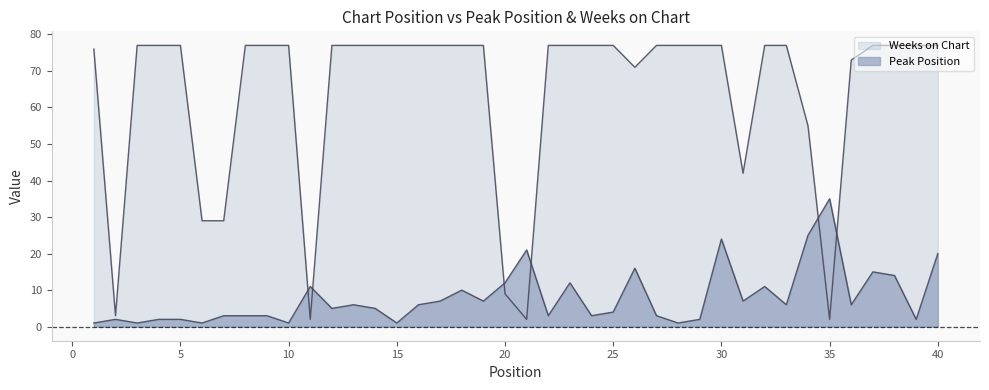

Count the number of categories in the chart.

40